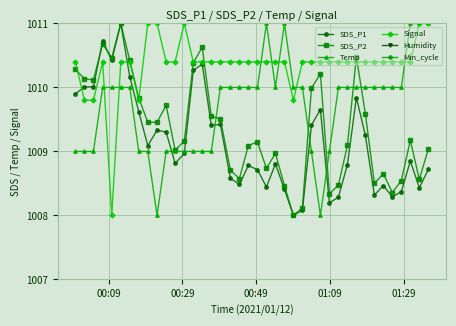

What is the value of the SDS_P2 point at the 11th from the left?

1009.7